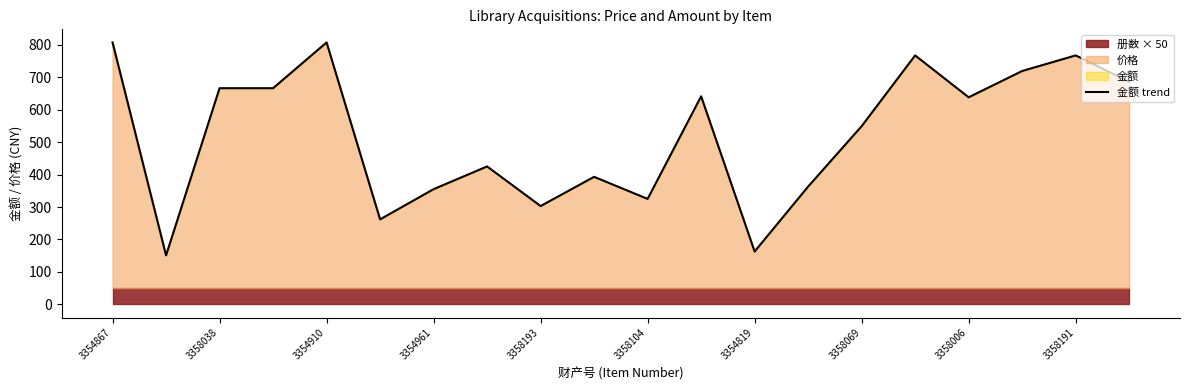

Reading right to left, list all the values displayed in this chart.

686	767	719	638	767	549	363	163	641	325	393	303	425	355	262	807	666	666	151	807